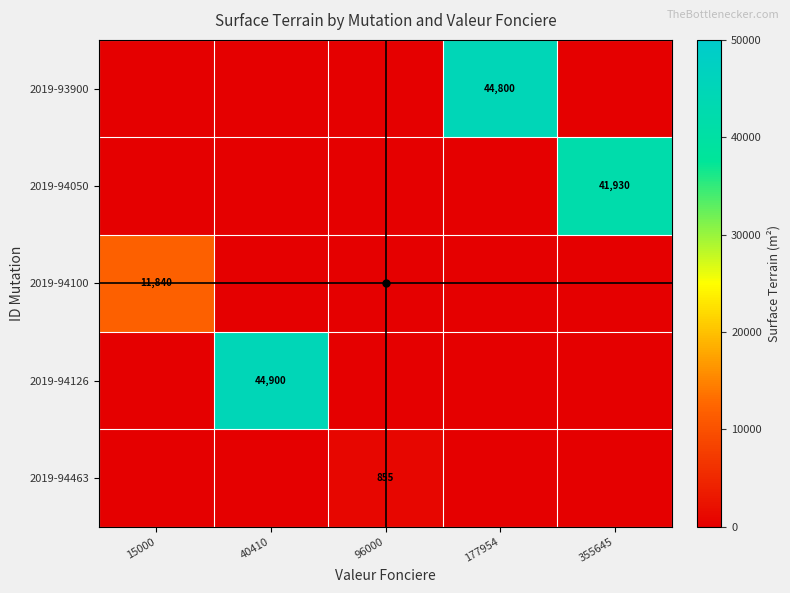

Which has a higher value, 40410 or 15000?

40410